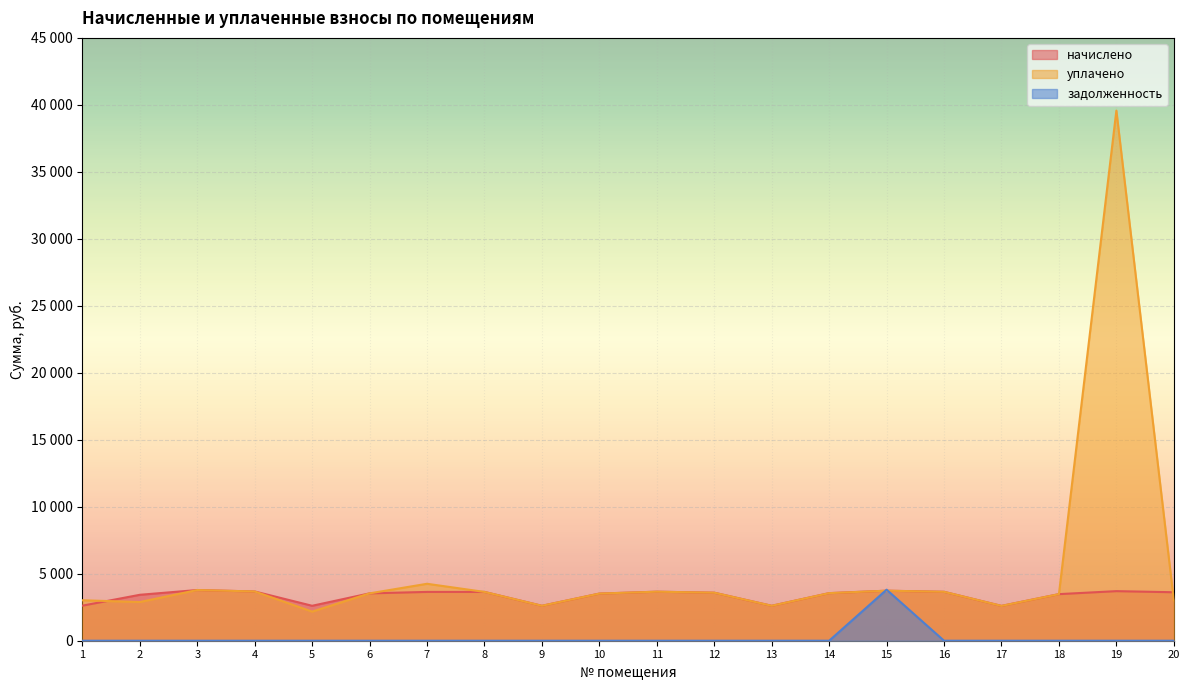

Reading left to right, list all the values displayed in this chart.

начислено: 2616.5	3427.9	3784.0	3676.3	2608.2	3535.6	3643.2	3643.2	2608.2	3519.0	3659.8	3585.2	2608.2	3552.1	3734.3	3651.5	2599.9	3477.6	3701.2	3618.4
уплачено: 3021.0	2887.9	3784.0	3676.3	2173.5	3535.6	4250.4	3643.2	2608.2	3519.0	3659.8	3585.2	2608.2	3552.1	3734.3	3651.5	2599.9	3477.6	39572.9	3015.3
задолженность: 0.0	0.0	0.0	0.0	0.0	0.0	0.0	0.0	0.0	0.0	0.0	0.0	0.0	0.0	3809.1	0.0	0.0	0.0	0.0	0.0